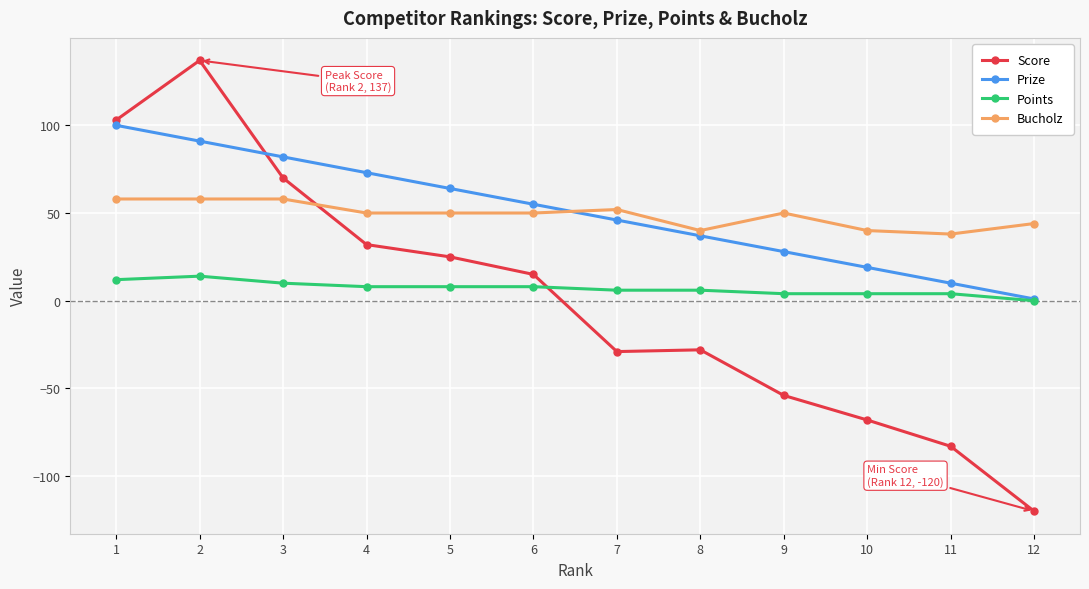

What is the sum of the Score values at 8 and 10?

-96